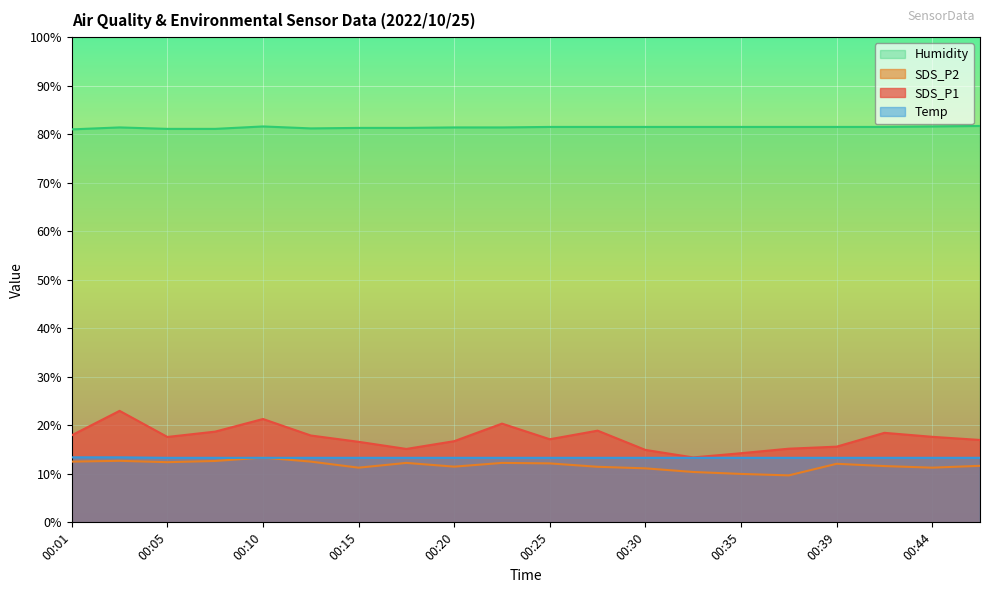

Between which two adjacent categories do Temp and SDS_P2 first intersect?

00:08 and 00:10